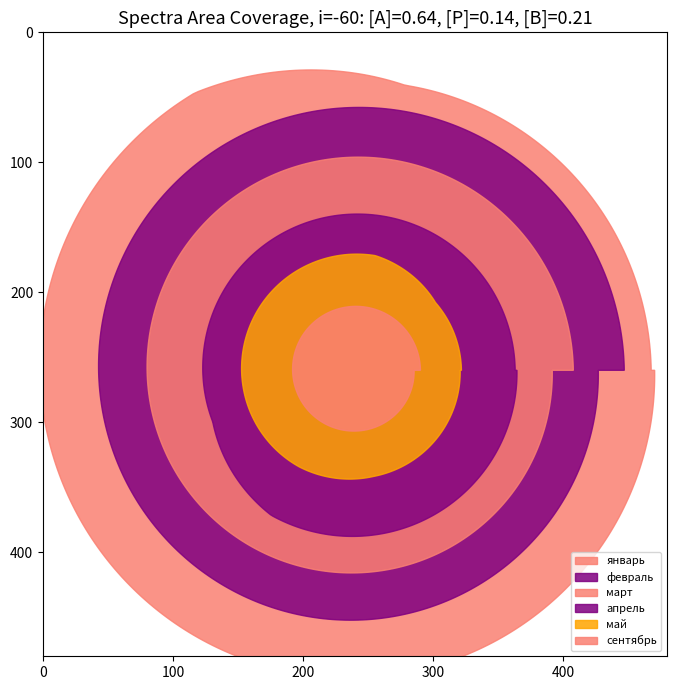

True or false: сентябрь and февраль intersect in this chart.

False